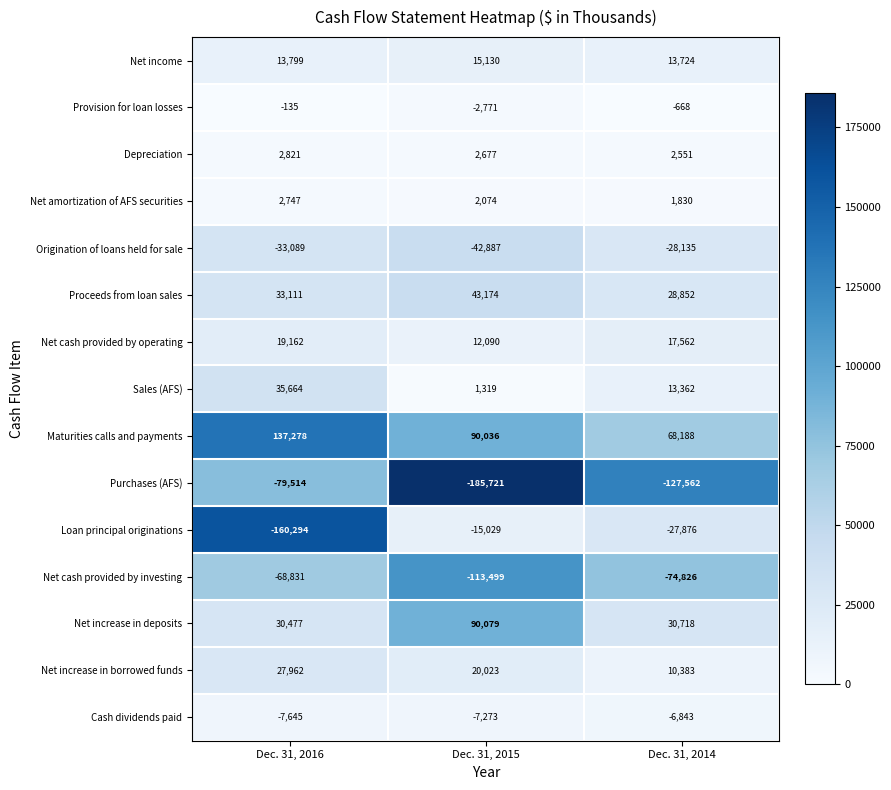

Which series has the largest total across all categories?

Maturities calls and payments